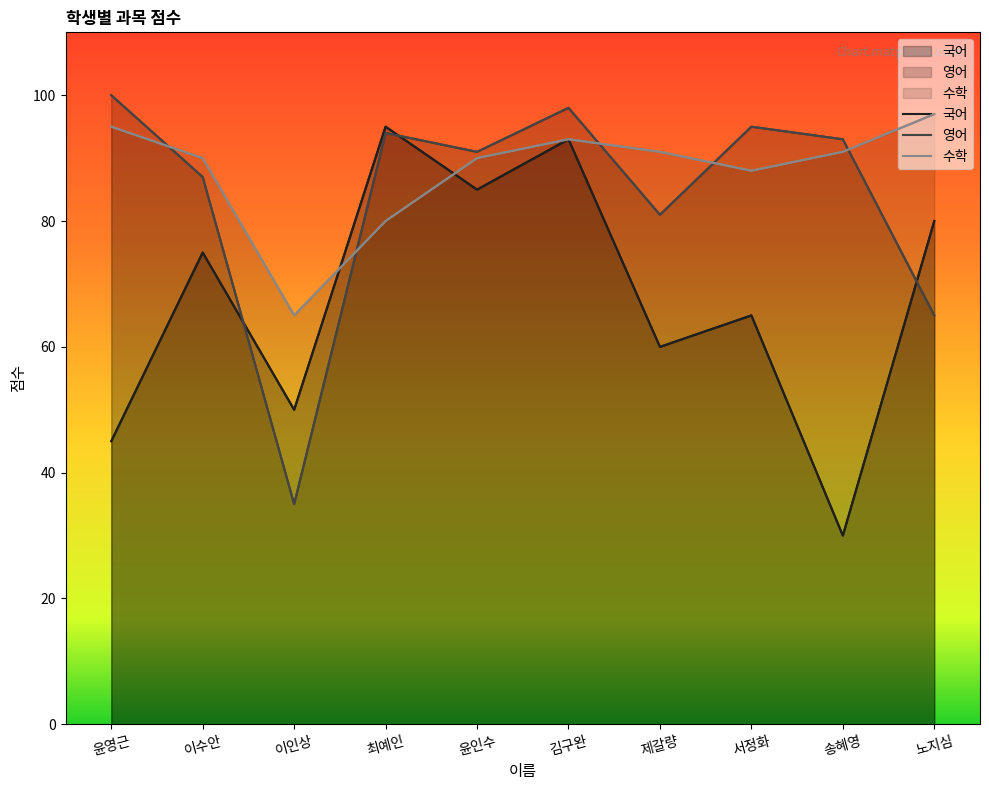

True or false: 수학 has more than 1 points higher than both neighbors.

False